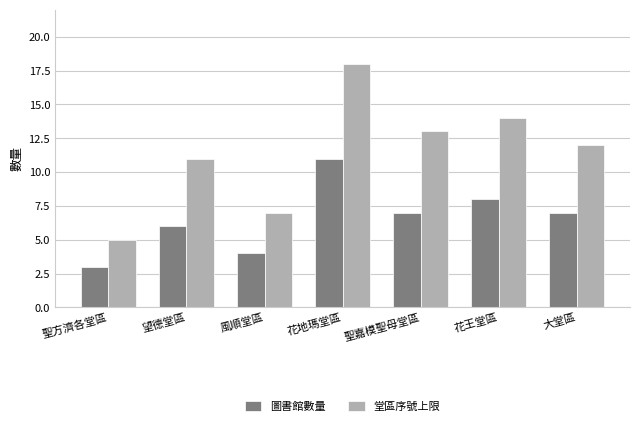

Is the value of 堂區序號上限 at 大堂區 greater than the value of 圖書館數量 at 花王堂區?

Yes